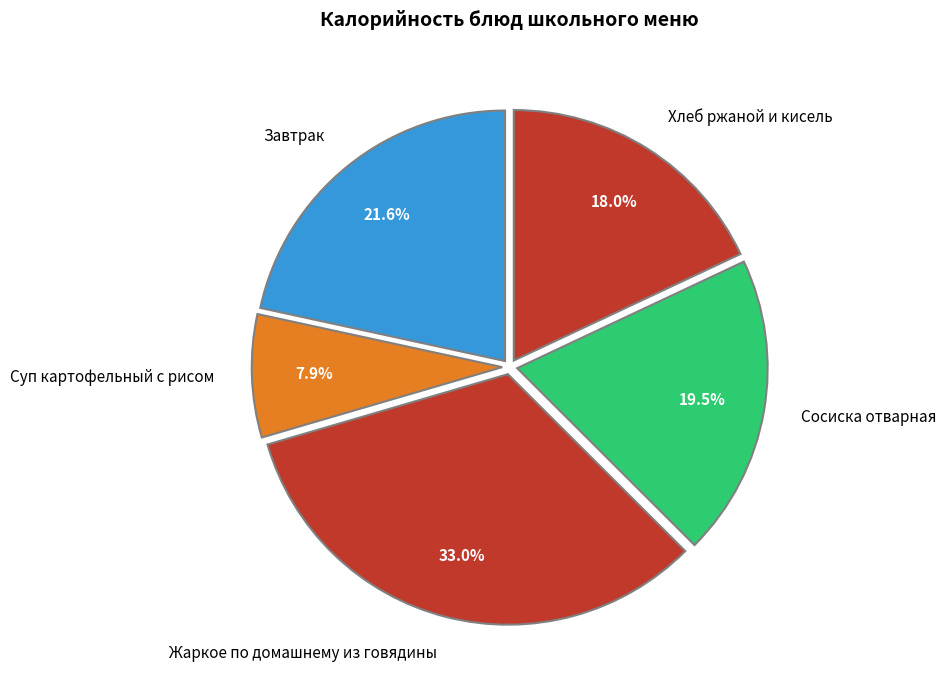

Rank the categories by value from lowest to highest.

Суп картофельный с рисом, Хлеб ржаной и кисель, Сосиска отварная, Завтрак, Жаркое по домашнему из говядины